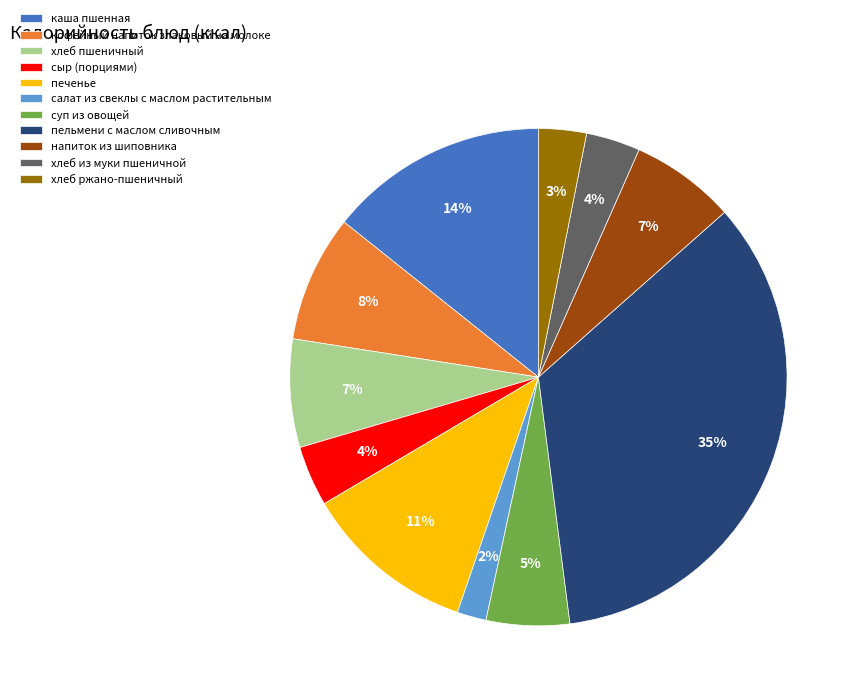

What is the largest slice in the pie chart?

пельмени с маслом сливочным